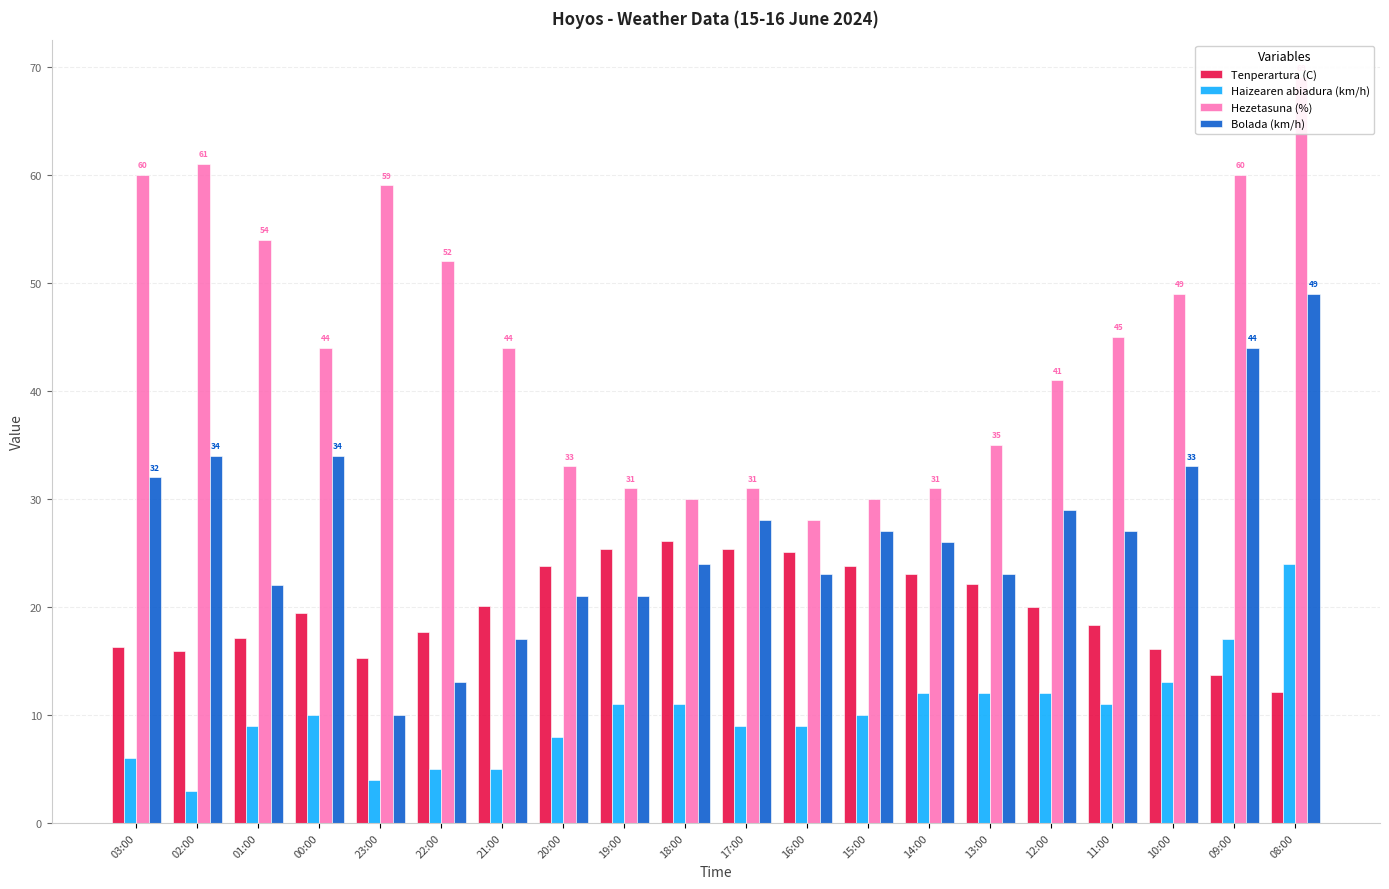

Reading left to right, list all the values displayed in this chart.

Tenperartura (C): 03:00=16.3	02:00=15.9	01:00=17.1	00:00=19.4	23:00=15.3	22:00=17.7	21:00=20.1	20:00=23.8	19:00=25.4	18:00=26.1	17:00=25.4	16:00=25.1	15:00=23.8	14:00=23.0	13:00=22.1	12:00=20.0	11:00=18.3	10:00=16.1	09:00=13.7	08:00=12.1
Haizearen abiadura (km/h): 03:00=6.0	02:00=3.0	01:00=9.0	00:00=10.0	23:00=4.0	22:00=5.0	21:00=5.0	20:00=8.0	19:00=11.0	18:00=11.0	17:00=9.0	16:00=9.0	15:00=10.0	14:00=12.0	13:00=12.0	12:00=12.0	11:00=11.0	10:00=13.0	09:00=17.0	08:00=24.0
Hezetasuna (%): 03:00=60.0	02:00=61.0	01:00=54.0	00:00=44.0	23:00=59.0	22:00=52.0	21:00=44.0	20:00=33.0	19:00=31.0	18:00=30.0	17:00=31.0	16:00=28.0	15:00=30.0	14:00=31.0	13:00=35.0	12:00=41.0	11:00=45.0	10:00=49.0	09:00=60.0	08:00=69.0
Bolada (km/h): 03:00=32.0	02:00=34.0	01:00=22.0	00:00=34.0	23:00=10.0	22:00=13.0	21:00=17.0	20:00=21.0	19:00=21.0	18:00=24.0	17:00=28.0	16:00=23.0	15:00=27.0	14:00=26.0	13:00=23.0	12:00=29.0	11:00=27.0	10:00=33.0	09:00=44.0	08:00=49.0